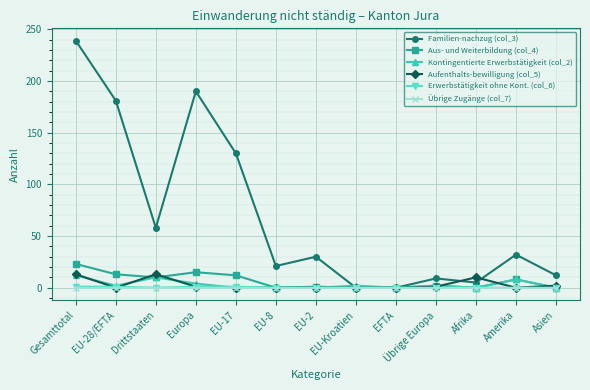

Is the value of Aufenthalts-bewilligung (col_5) at EU-17 greater than the value of Aus- und Weiterbildung (col_4) at EU-28/EFTA?

No